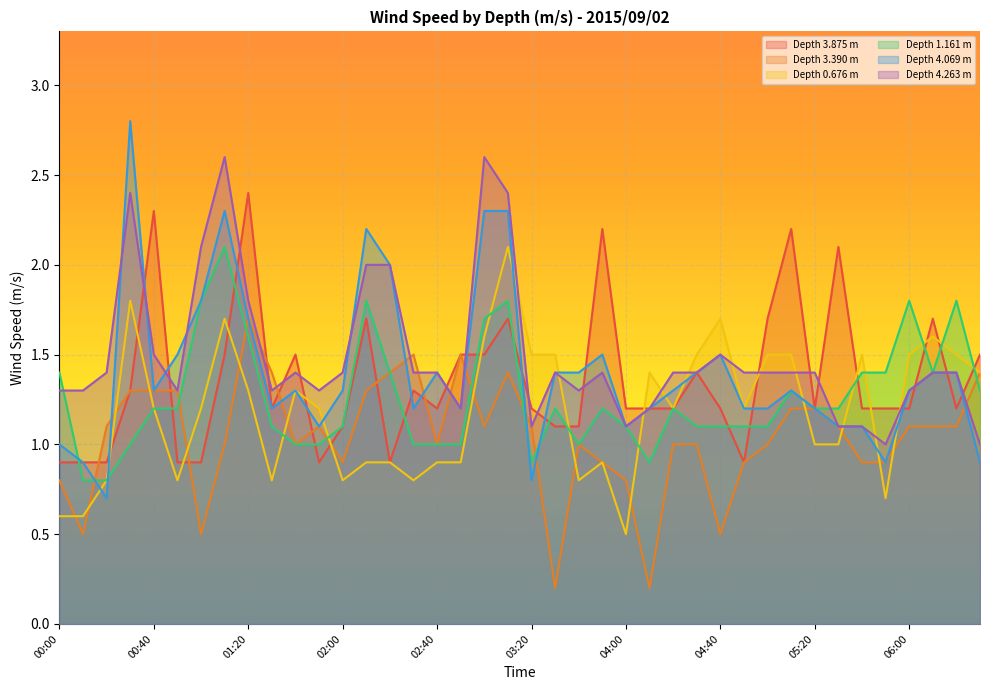

In 4.069, how many points are lower than both neighbors (excluding endpoints)?

9